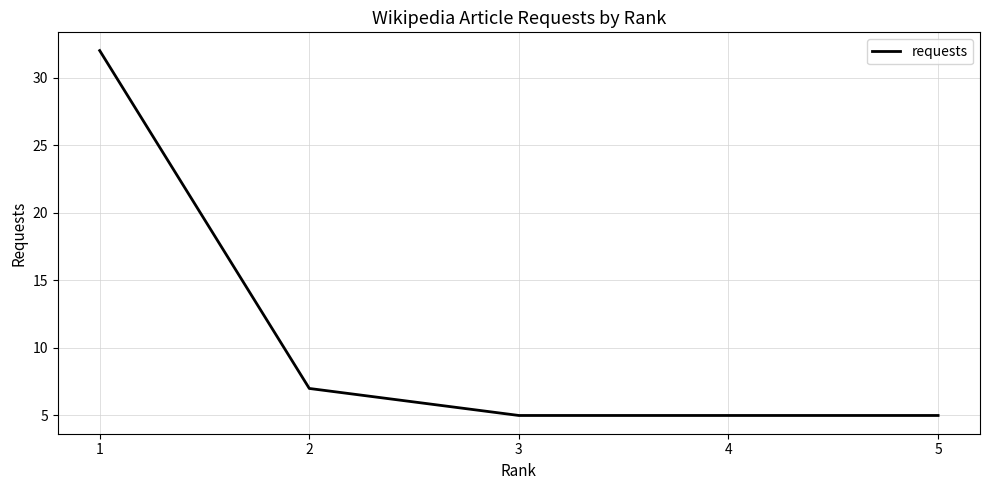

How many categories are shown in the chart?

5